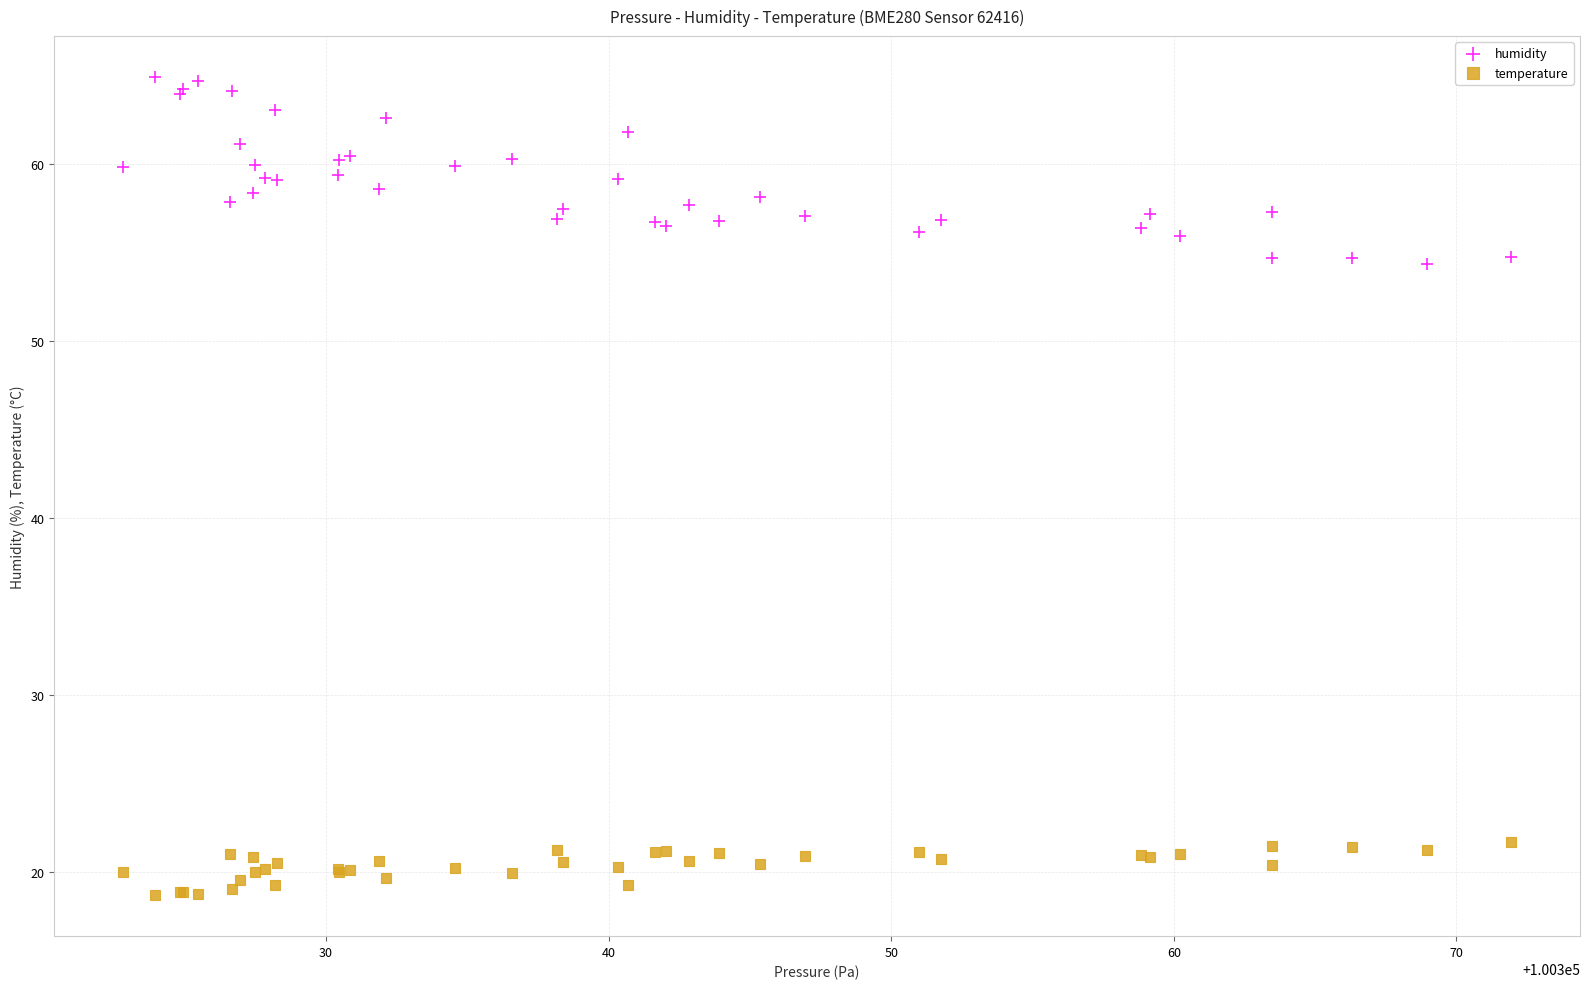

Which series reaches the minimum Y coordinate?

temperature